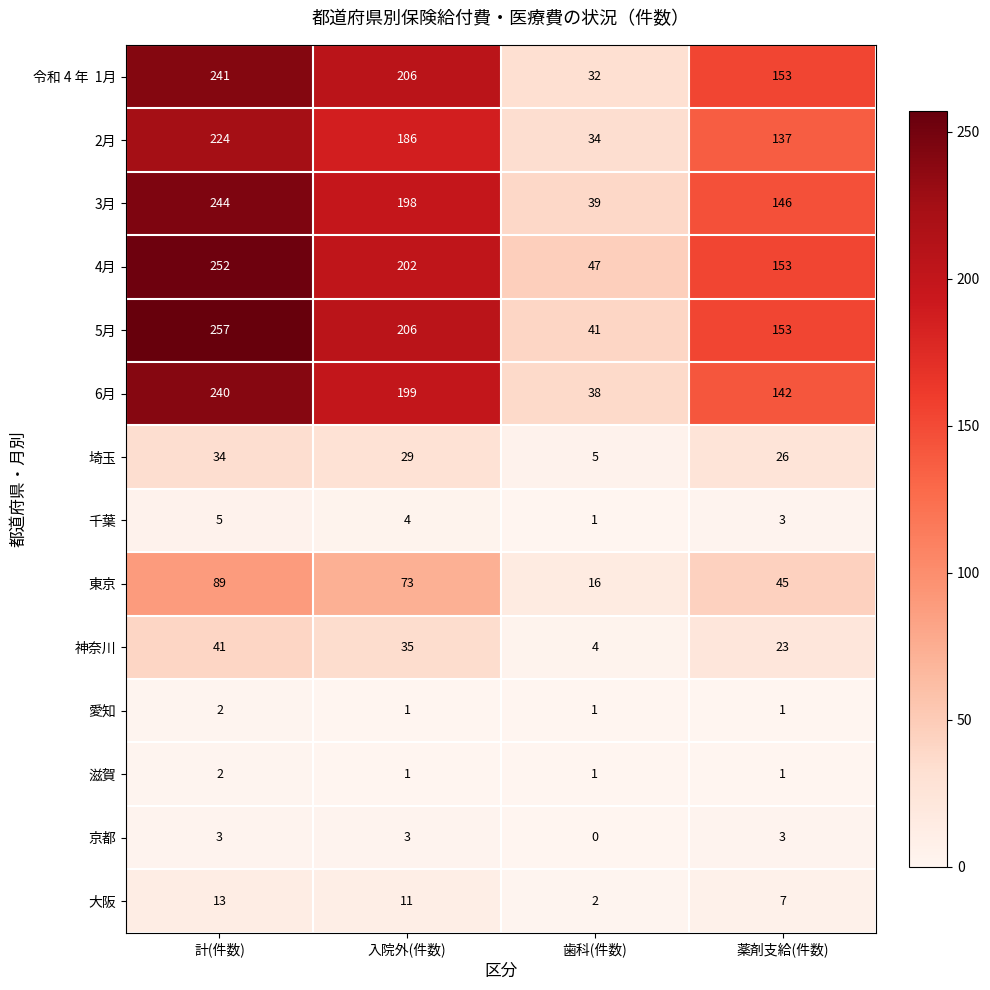

Which series has the largest total across all categories?

5月